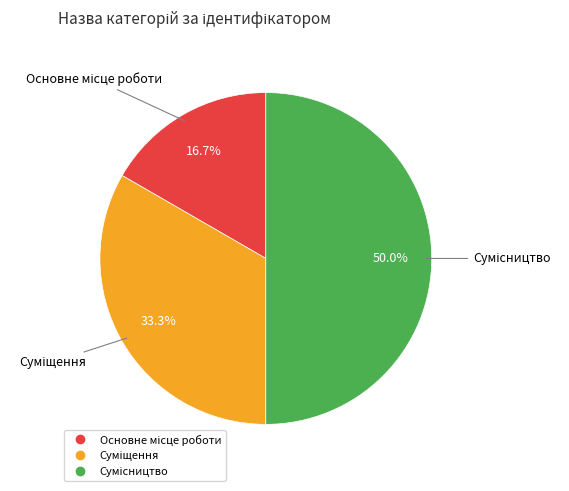

To the nearest percent, what is the average slice percentage?

33%